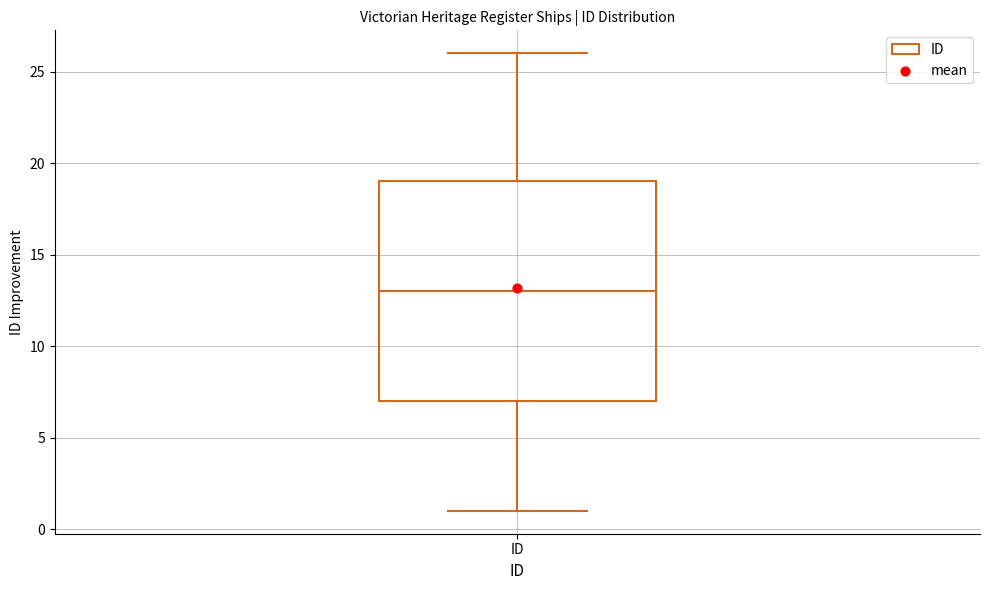

Where is the upper edge of the box for ID on the y-axis? The values are not printed on the chart, so give them approximately, as read against the axis.

19